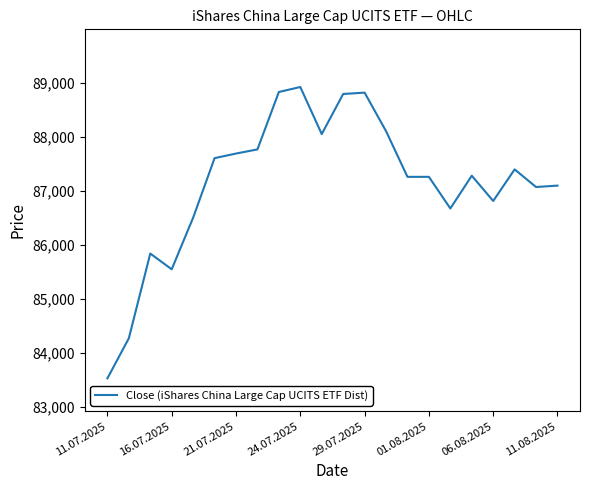

What is the minimum value shown in the chart?

83534